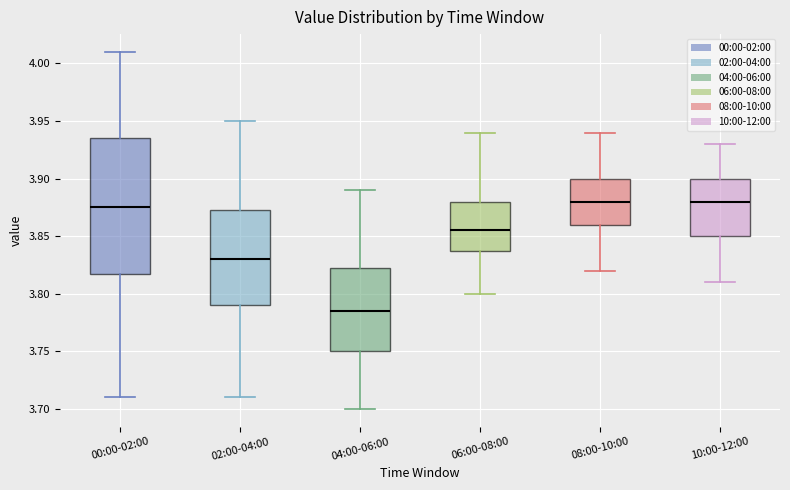

Which box is the tallest, from its lower edge to its upper edge?

00:00-02:00